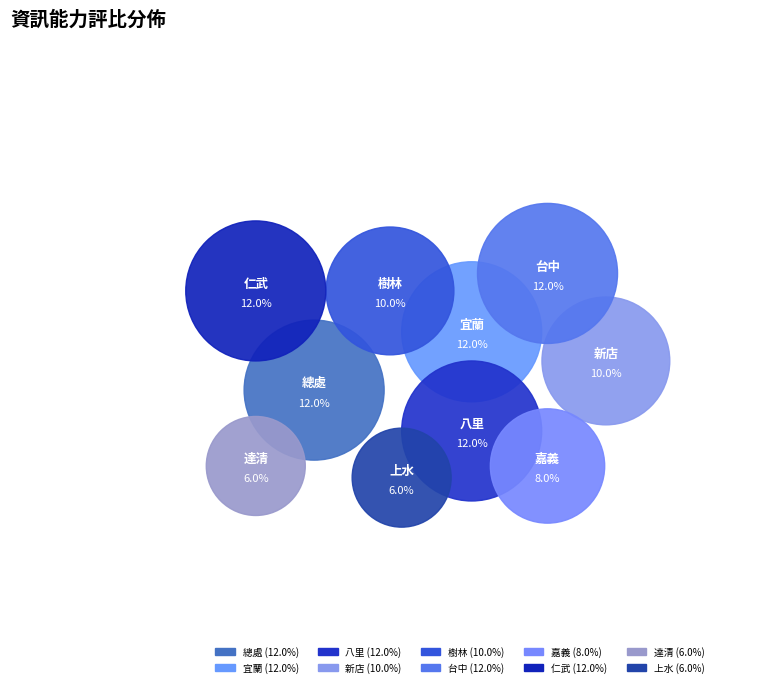

Which category has the biggest portion of the pie?

總處